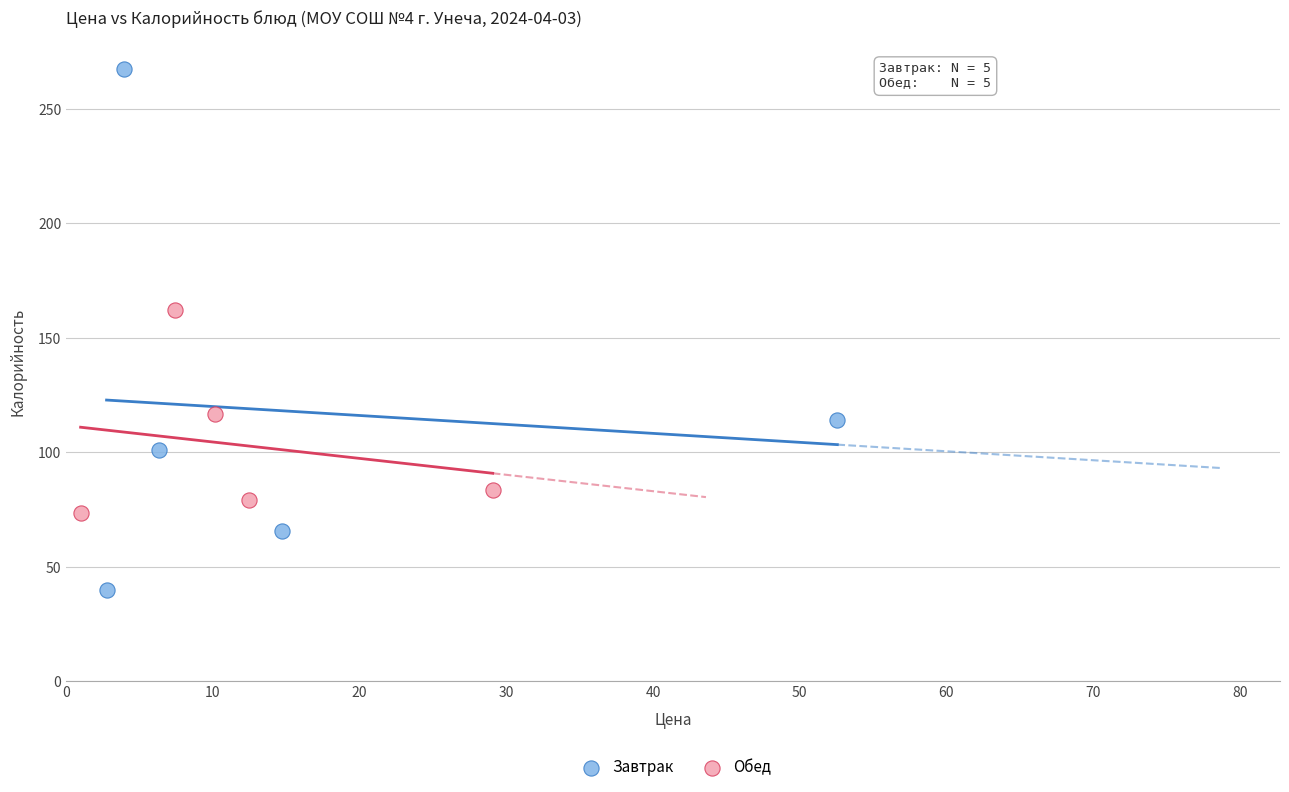

Which series has the widest spread of Y values?

Завтрак